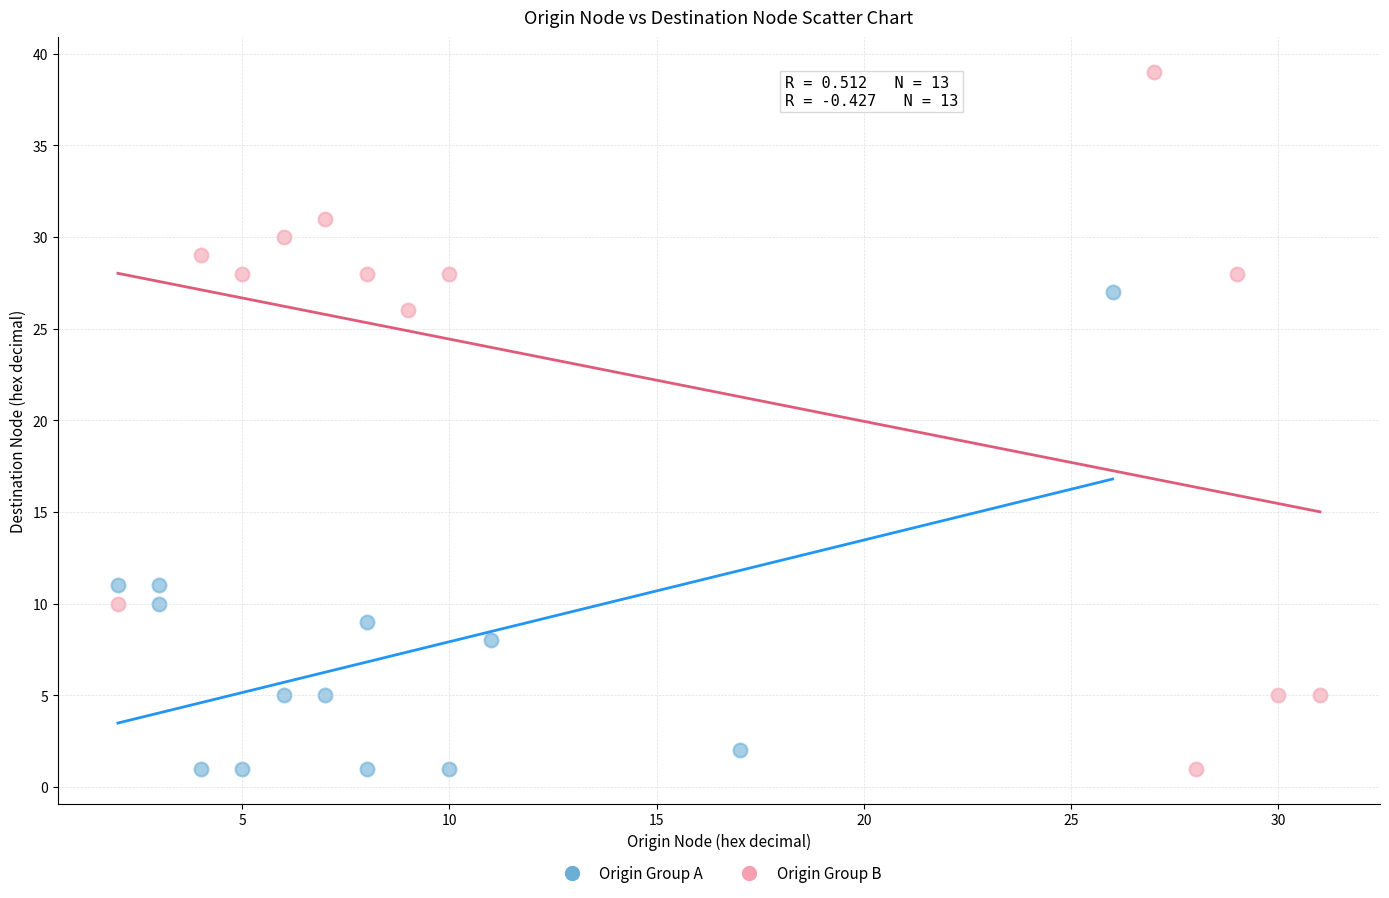

Which series has the widest spread of Y values?

Origin Group B